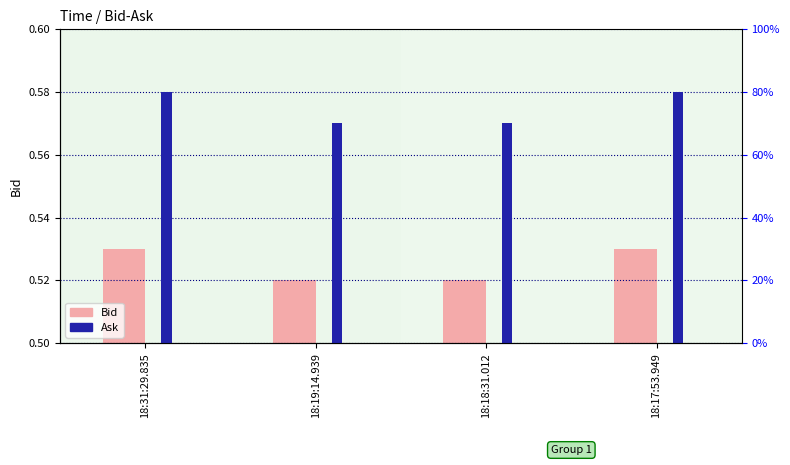

Rank the categories by Ask value from lowest to highest.

18:19:14.939, 18:18:31.012, 18:31:29.835, 18:17:53.949